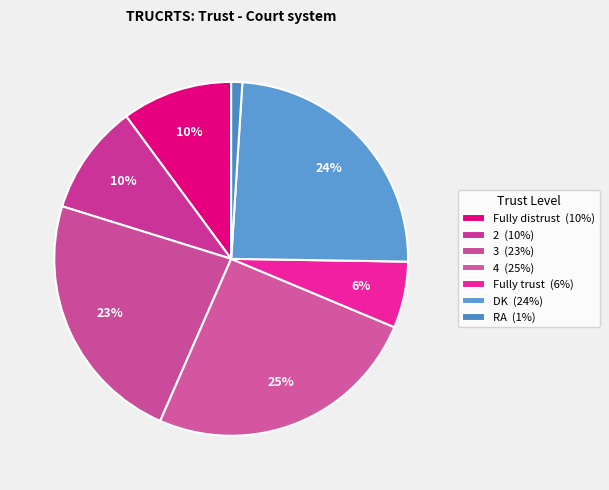

What is the largest slice in the pie chart?

4